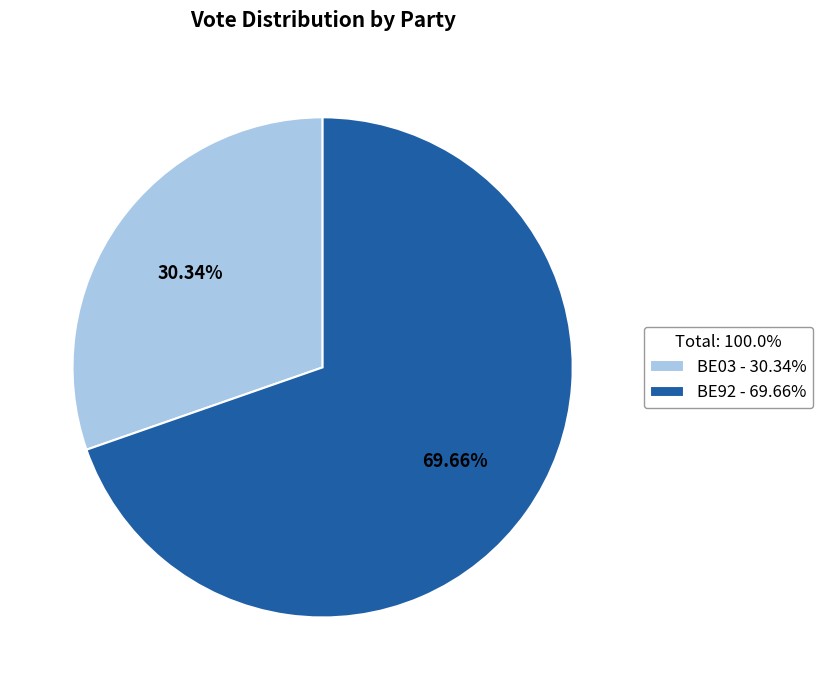

To the nearest percent, what is the difference between the largest and smallest slice percentages?

39%